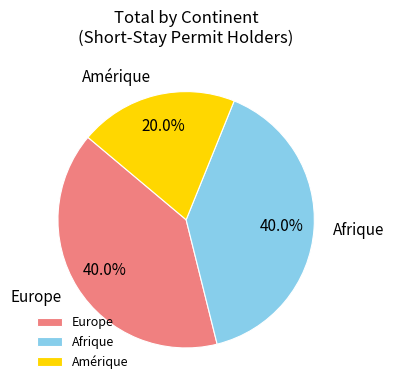

How much of the chart is everything except Europe?

60.0%